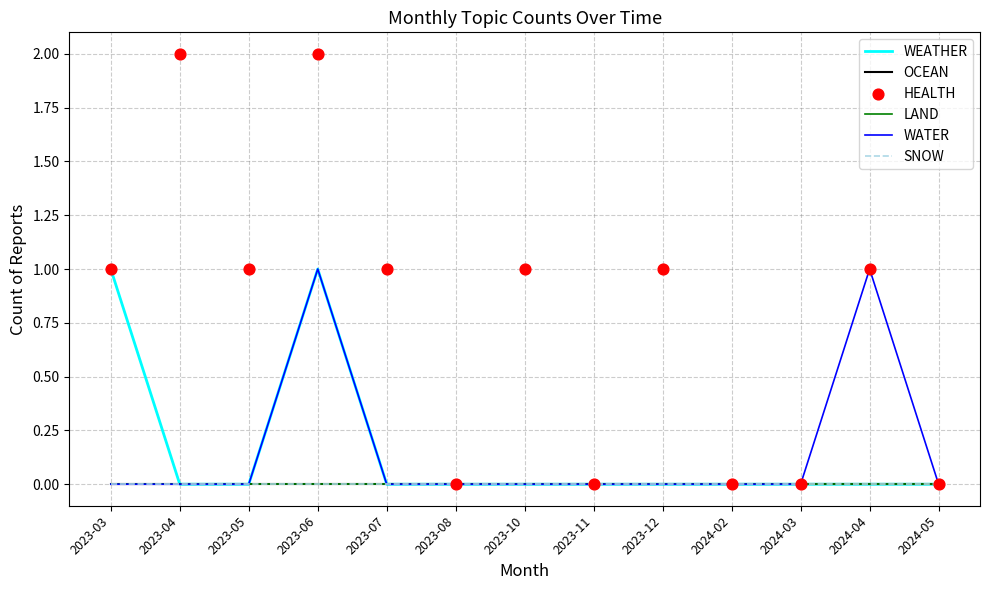

Which series reaches the minimum Y coordinate?

WEATHER